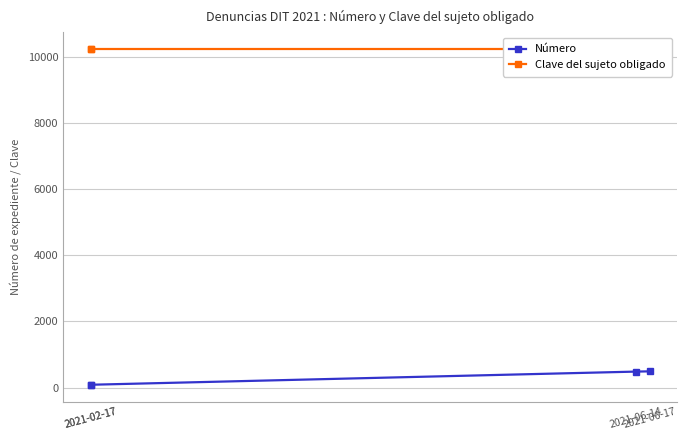

Reading right to left, what are all the values shown in this chart?

Número: 2021-06-17=494	2021-06-14=486	2021-02-17=89	2021-02-17=88
Clave del sujeto obligado: 2021-06-17=10232	2021-06-14=10232	2021-02-17=10232	2021-02-17=10232